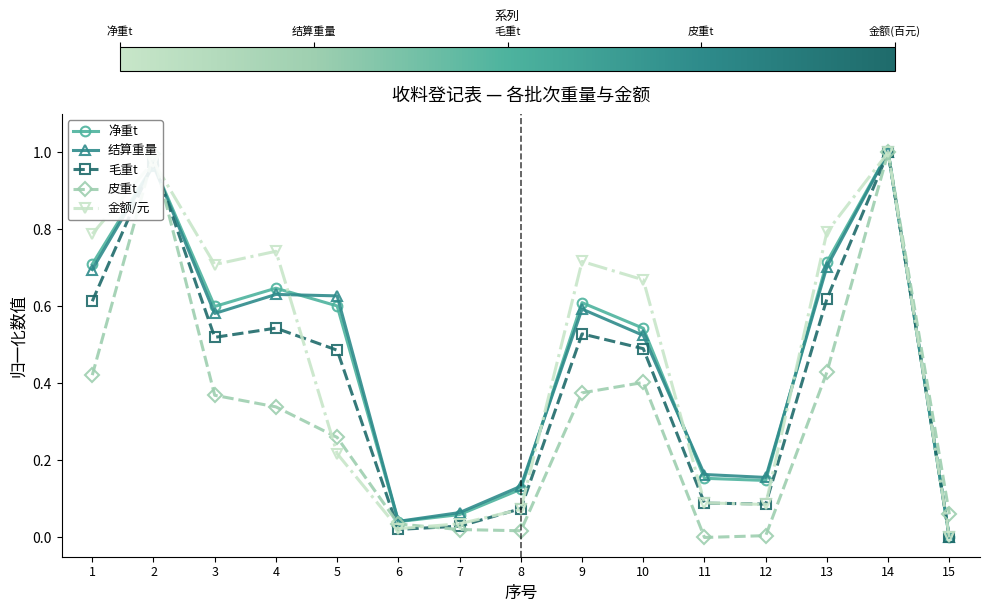

Which series changed the most between 5 and 13?

金额/元